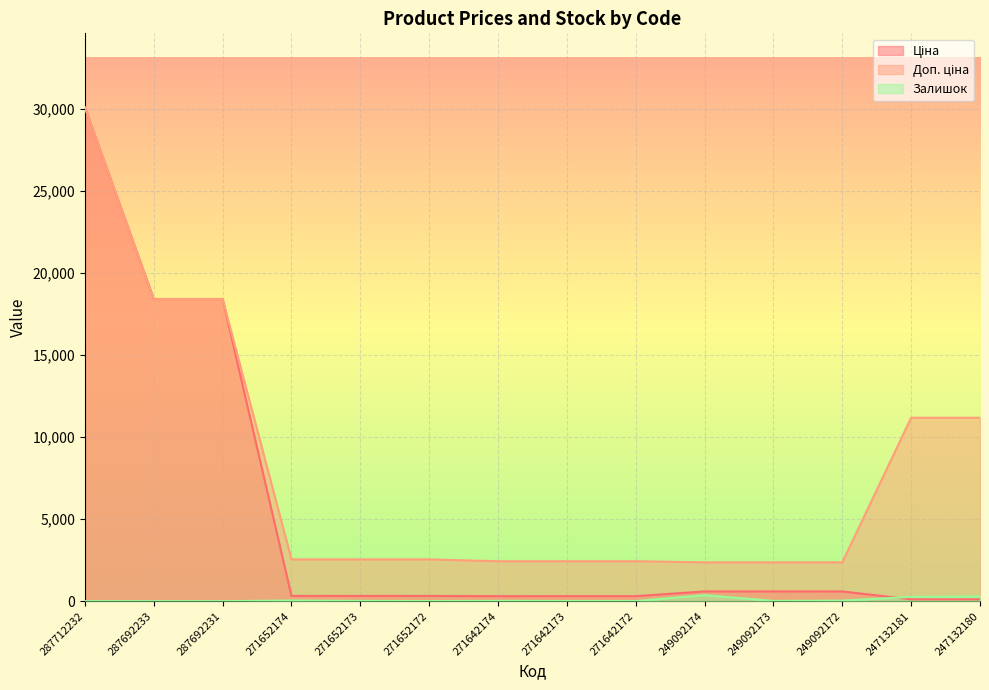

In Залишок, how many points are lower than both neighbors (excluding endpoints)?

3